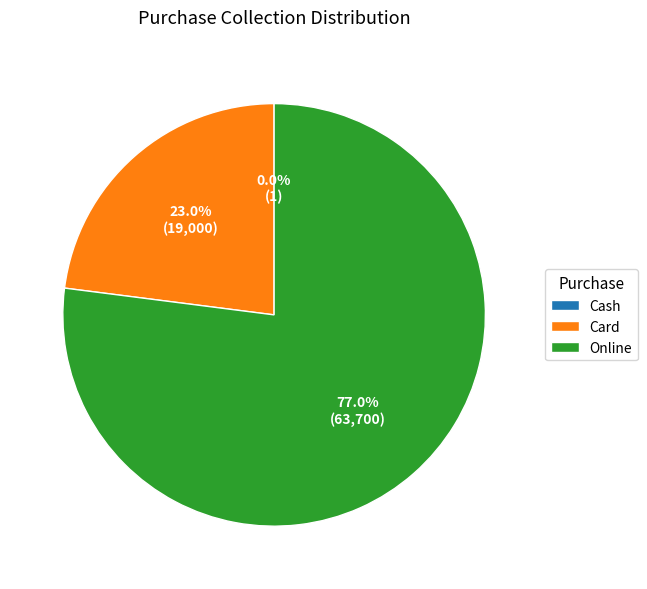

What is the majority slice?

Online